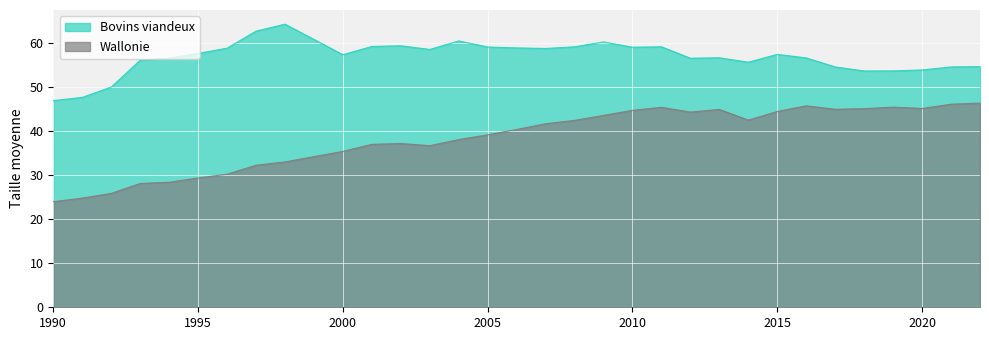

Which series has the largest range (max minus min)?

Wallonie